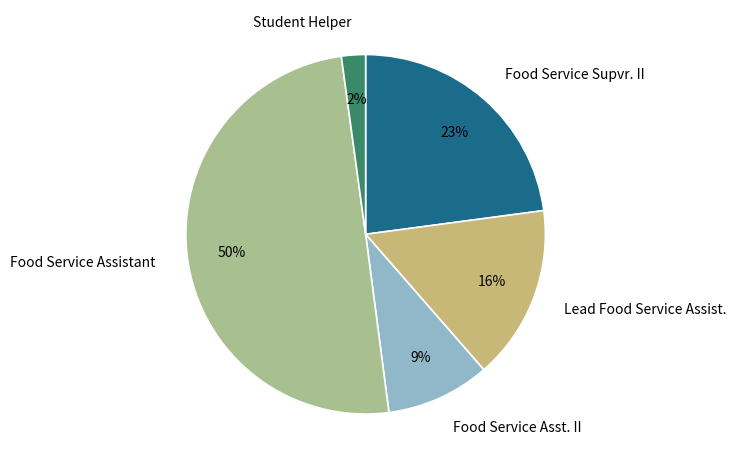

Which slice represents more than half of the pie?

Food Service Assistant